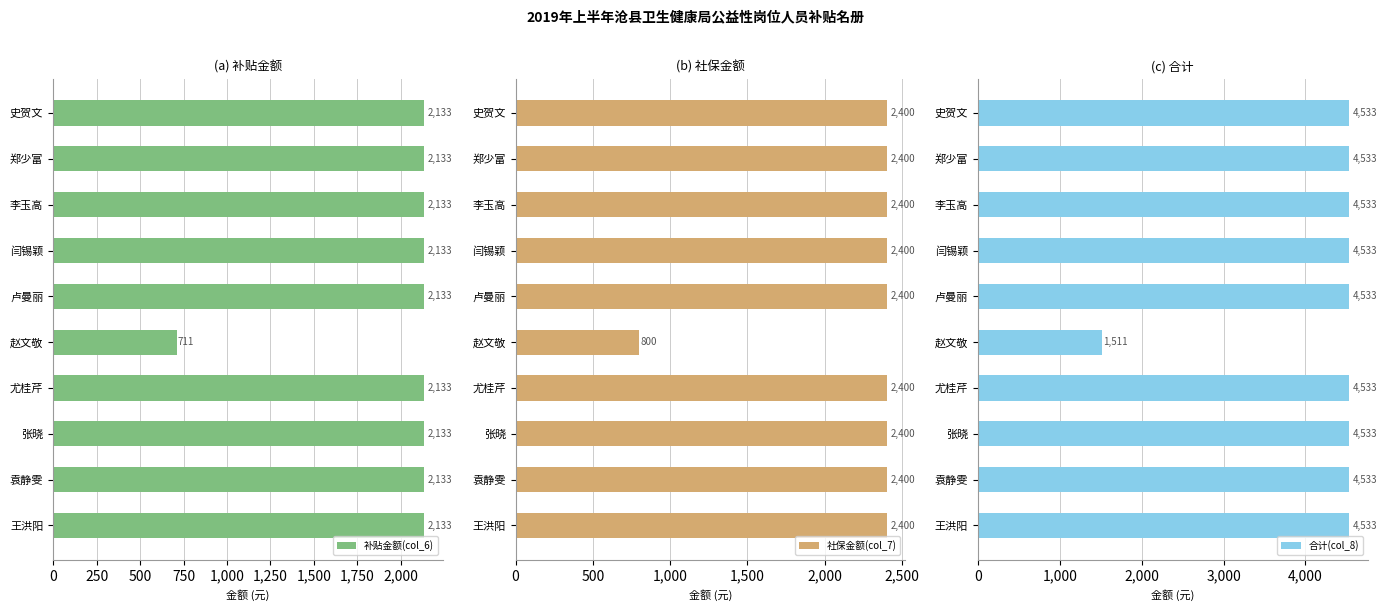

Rank the categories by 合计(col_8) value from lowest to highest.

1,250, 0, 250, 500, 750, 1,000, 1,500, 1,750, 2,000, 2,250